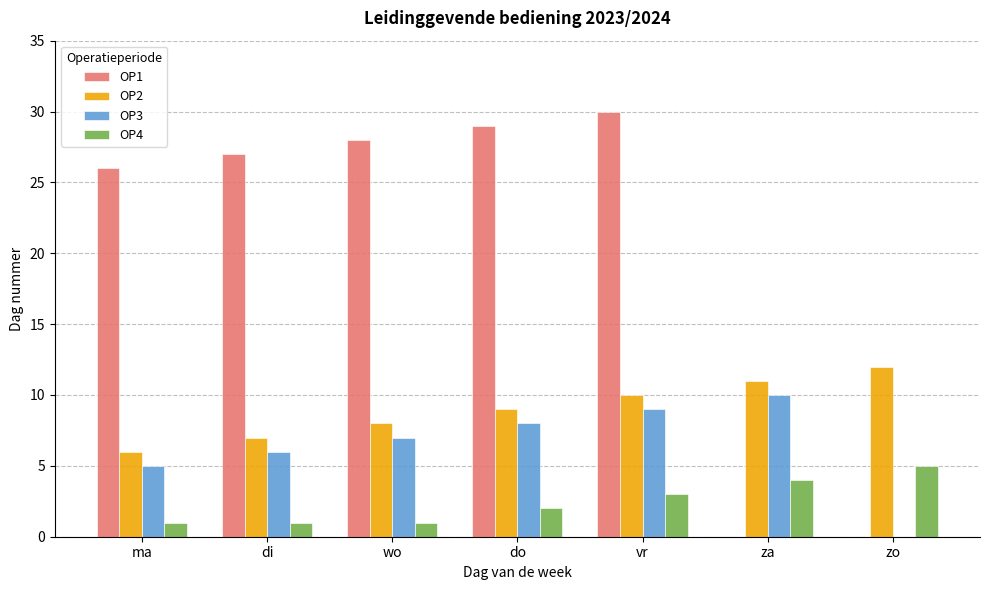

Reading left to right, transcribe all the data shown in this chart.

OP1: ma=26	di=27	wo=28	do=29	vr=30	za=0	zo=0
OP2: ma=6	di=7	wo=8	do=9	vr=10	za=11	zo=12
OP3: ma=5	di=6	wo=7	do=8	vr=9	za=10	zo=0
OP4: ma=1	di=1	wo=1	do=2	vr=3	za=4	zo=5